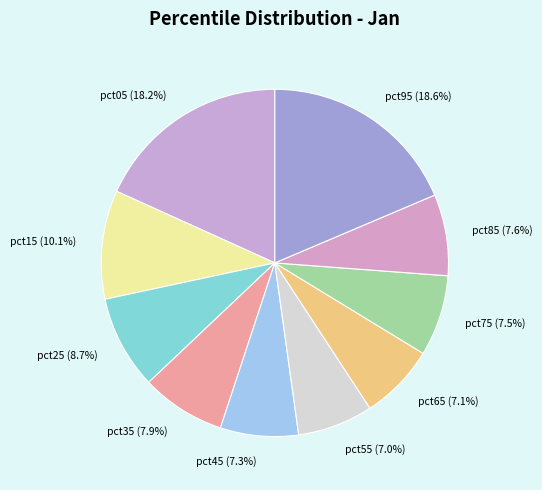

Is pct85 the majority of the pie?

No